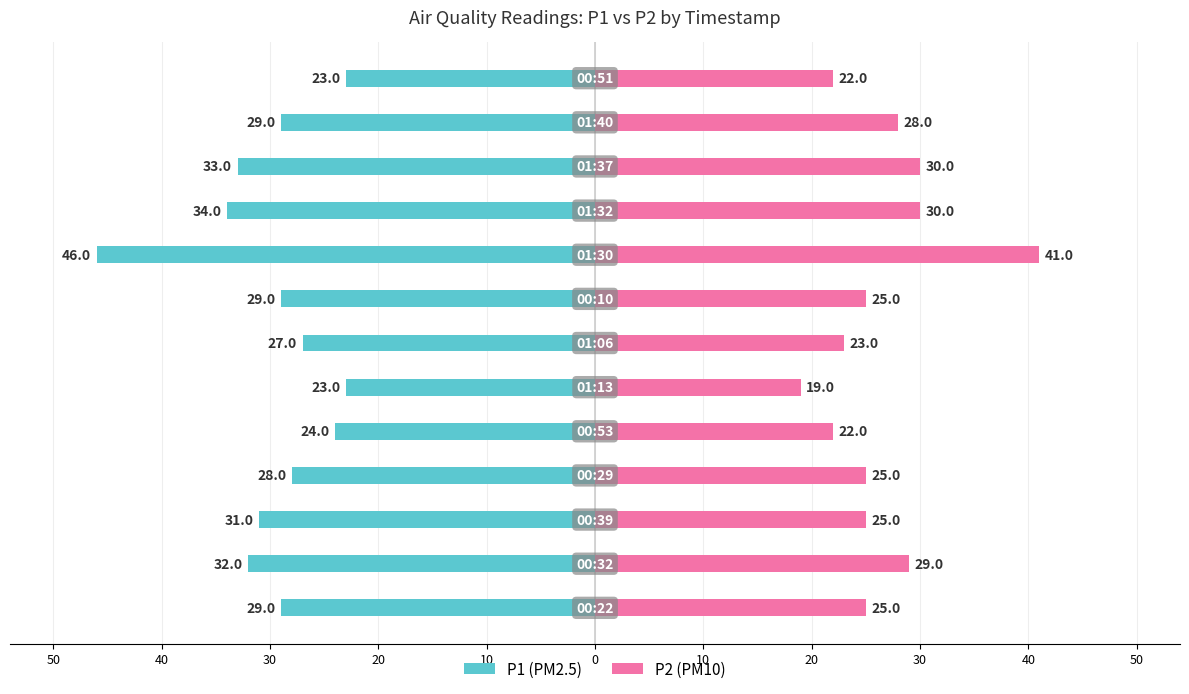

Is it true that P2 equals 25 at 30?

True